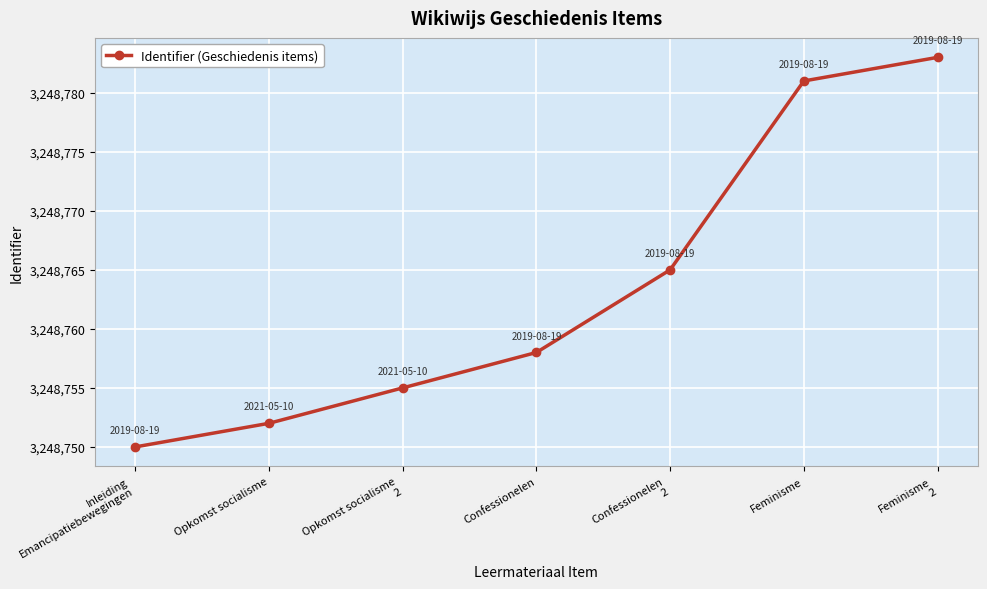

What is the value of the 5th point from the left?

3248765